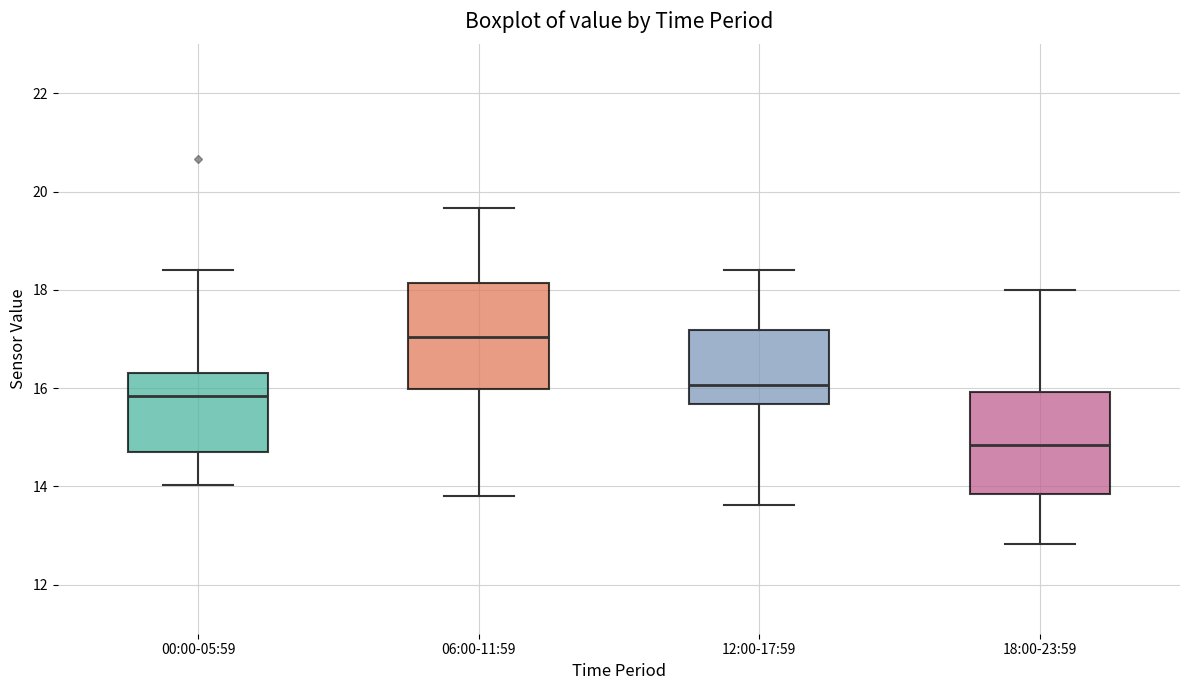

Where is the upper edge of the box for 18:00-23:59 on the y-axis? The values are not printed on the chart, so give them approximately, as read against the axis.

16.0